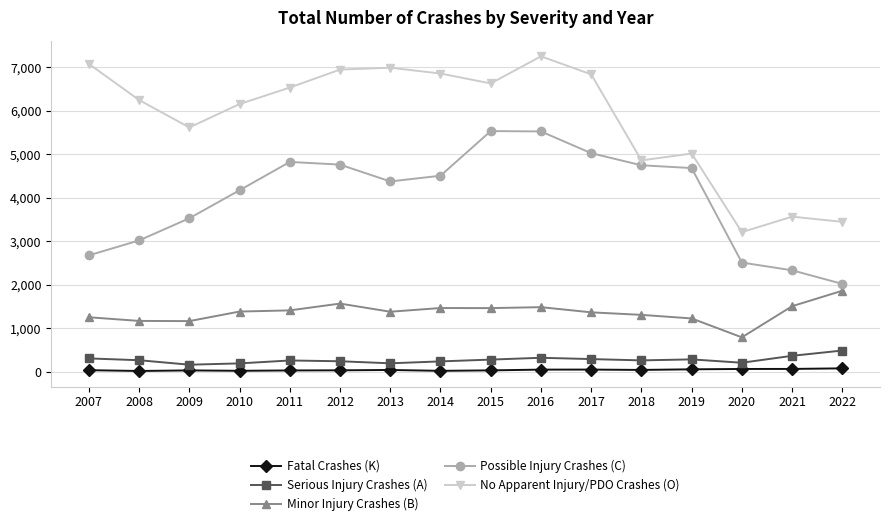

True or false: Possible Injury Crashes (C) has more than 0 interior local peaks.

True